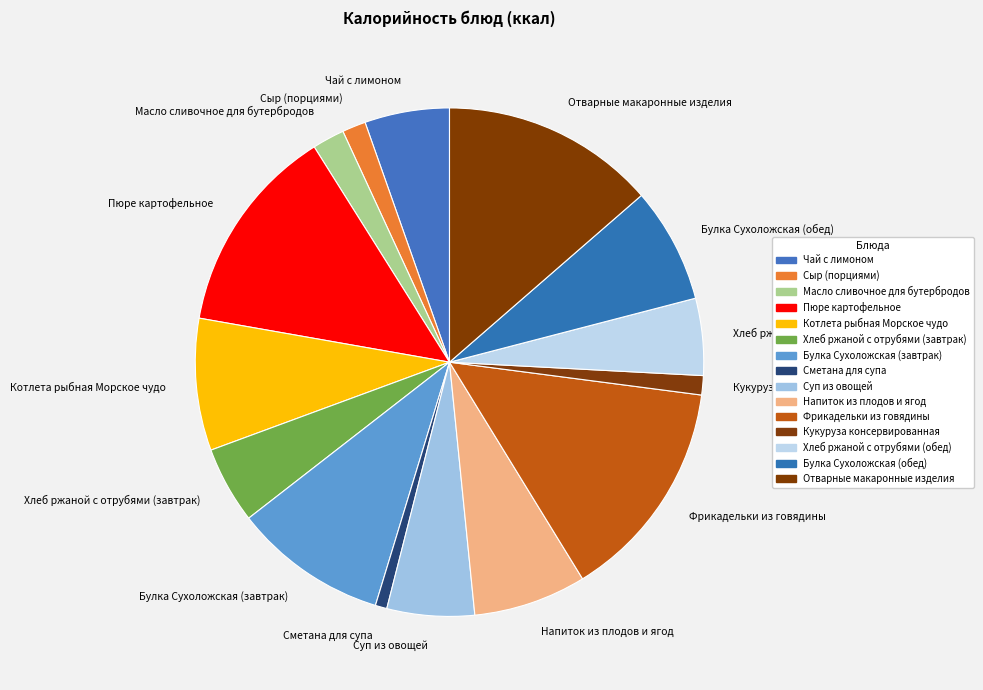

Is there any slice that represents more than half of the pie?

No